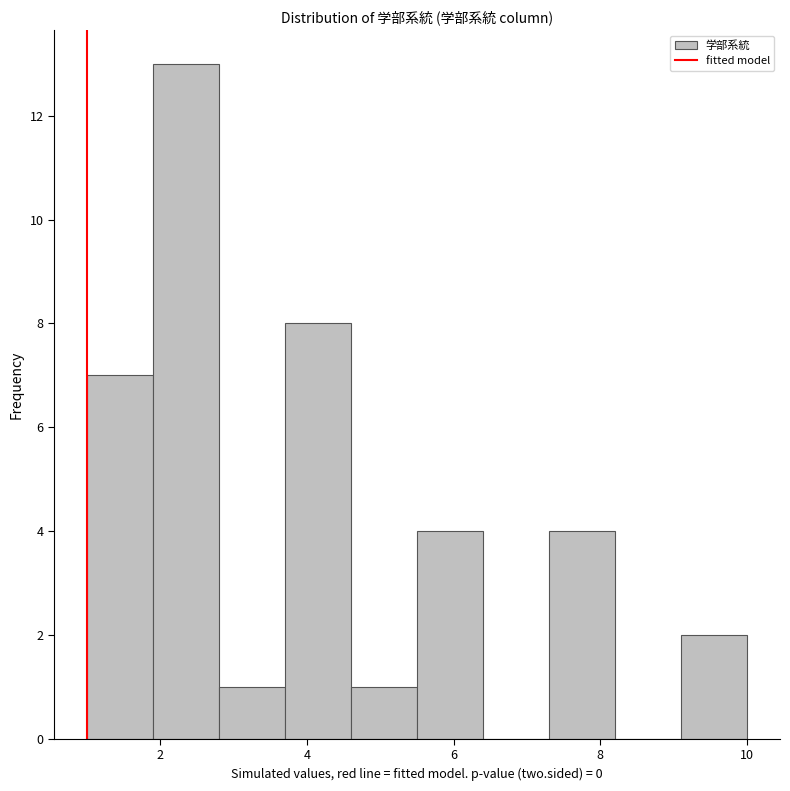

Reading left to right, transcribe this chart: for each bar, give the range it covers on the x-axis and its height. Neither the bar edges nor the heights are printed on the chart, so give them approximately, as read against the axes.

1.0 to 1.9: 7
1.9 to 2.8: 13
2.8 to 3.7: 1
3.7 to 4.6: 8
4.6 to 5.5: 1
5.5 to 6.4: 4
6.4 to 7.3: 0
7.3 to 8.2: 4
8.2 to 9.1: 0
9.1 to 10.0: 2